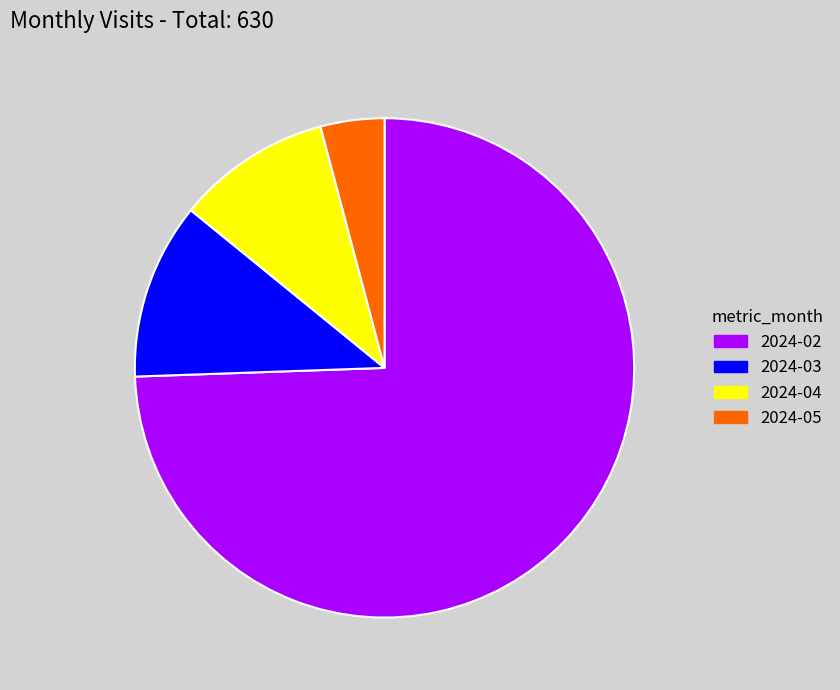

Which has a higher value, 2024-03 or 2024-05?

2024-03